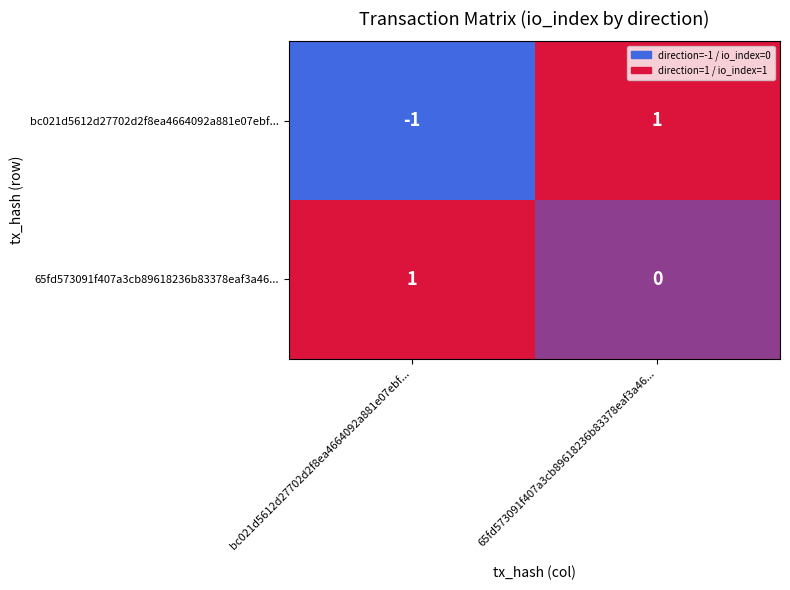

Where is 65fd573091f407a3cb89618236b83378eaf3a46... nearest to the value 0?

65fd573091f407a3cb89618236b83378eaf3a46...